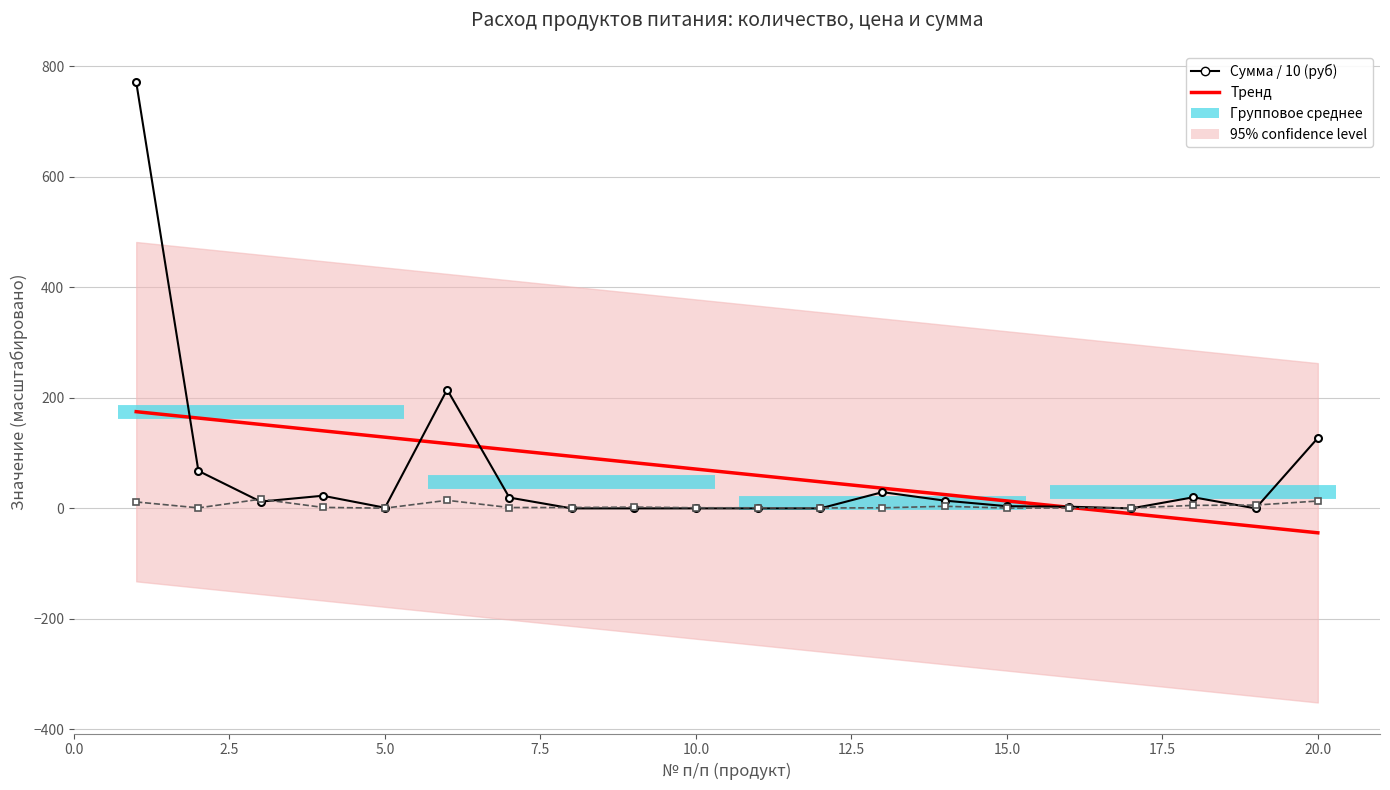

What is the difference between the Сумма (руб) values at 4 and 7?

3.3